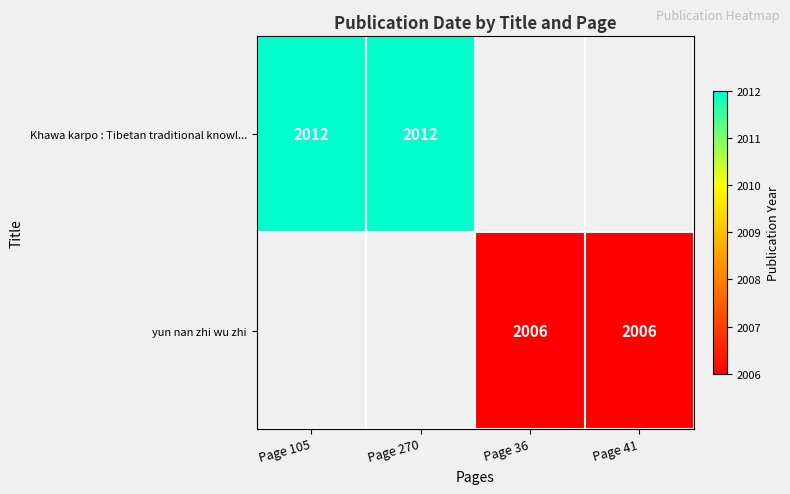

What is the total value across all series at Page 41?

2006